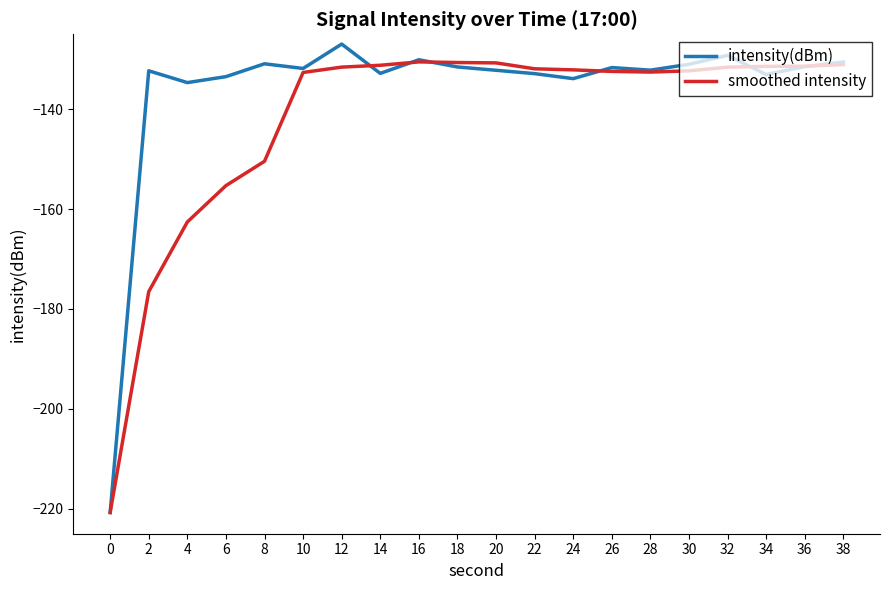

Read the intensity(dBm) value at 4.

-134.7